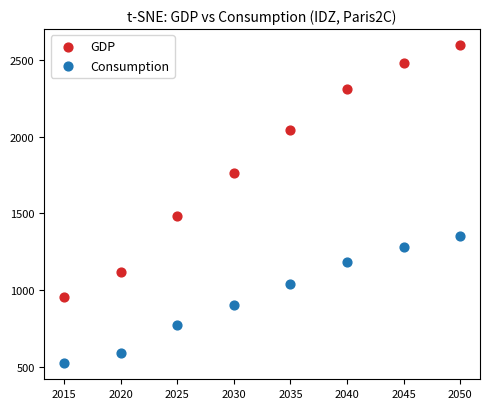

Which series contains the highest Y value?

GDP